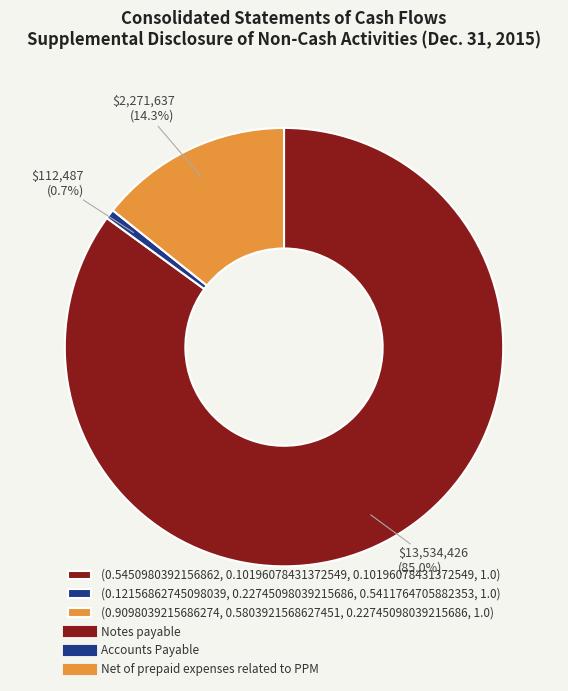

Is there any slice that represents more than half of the pie?

Yes